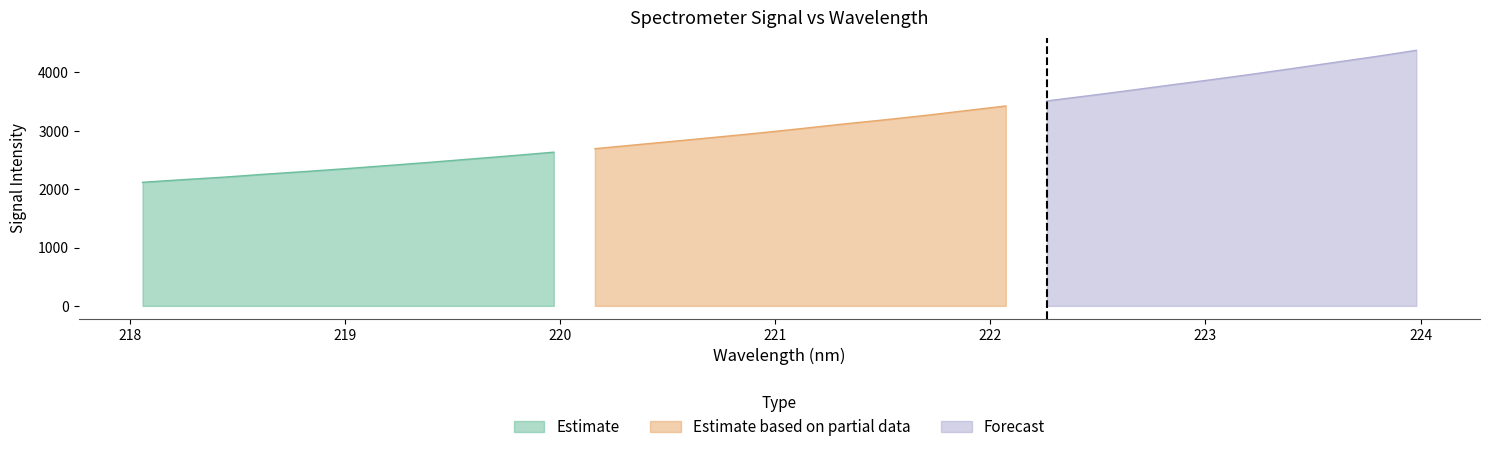

Reading right to left, what are all the values shown in this chart?

Estimate: 31=0.0	30=0.0	29=0.0	28=0.0	27=0.0	26=0.0	25=0.0	24=0.0	23=0.0	22=0.0	21=0.0	20=0.0	19=0.0	18=0.0	17=0.0	16=0.0	15=0.0	14=0.0	13=0.0	12=0.0	11=0.0	10=2634.4	9=2575.1	8=2518.4	7=2461.2	6=2407.6	5=2354.7	4=2305.1	3=2258.2	2=2207.2	1=2164.3	0=2118.2
Estimate based on partial data: 31=0.0	30=0.0	29=0.0	28=0.0	27=0.0	26=0.0	25=0.0	24=0.0	23=0.0	22=0.0	21=3426.8	20=3343.8	19=3261.0	18=3185.5	17=3113.5	16=3037.0	15=2963.2	14=2894.4	13=2827.0	12=2760.9	11=2694.5	10=0.0	9=0.0	8=0.0	7=0.0	6=0.0	5=0.0	4=0.0	3=0.0	2=0.0	1=0.0	0=0.0
Forecast: 31=4380.1	30=4272.5	29=4172.1	28=4070.2	27=3970.8	26=3875.8	25=3784.4	24=3691.1	23=3600.6	22=3513.1	21=0.0	20=0.0	19=0.0	18=0.0	17=0.0	16=0.0	15=0.0	14=0.0	13=0.0	12=0.0	11=0.0	10=0.0	9=0.0	8=0.0	7=0.0	6=0.0	5=0.0	4=0.0	3=0.0	2=0.0	1=0.0	0=0.0